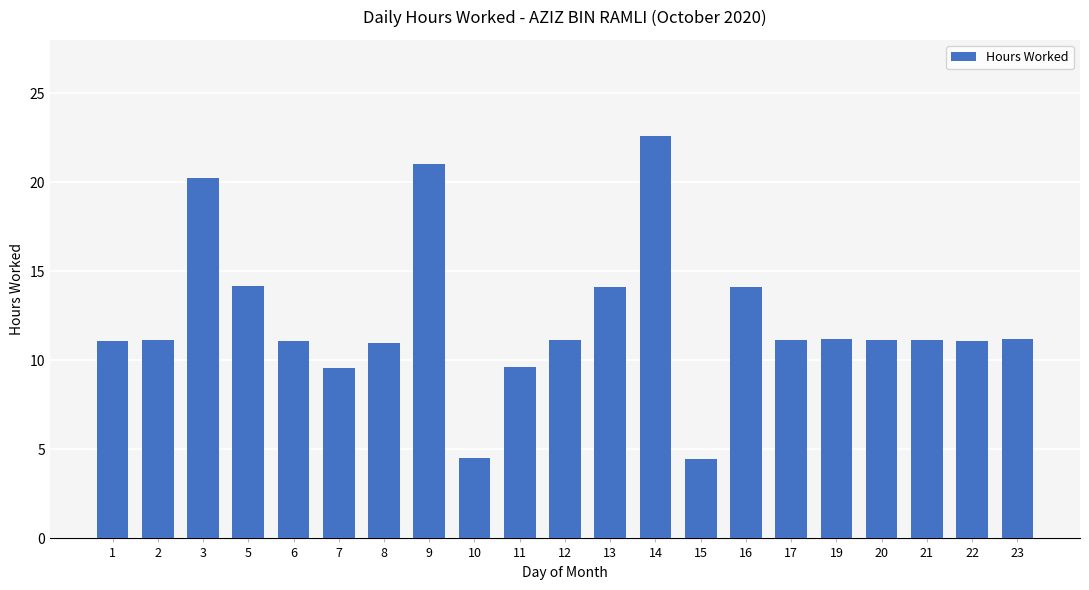

How many data points does each series have?

21